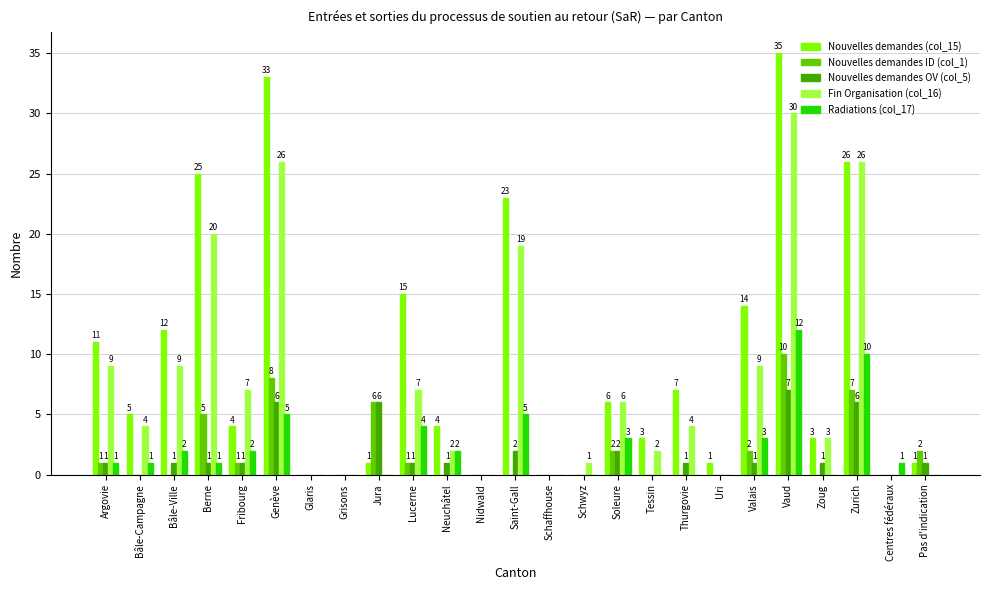

Is the value of Nouvelles demandes (col_15) at Grisons greater than the value of Fin Organisation (col_16) at Berne?

No